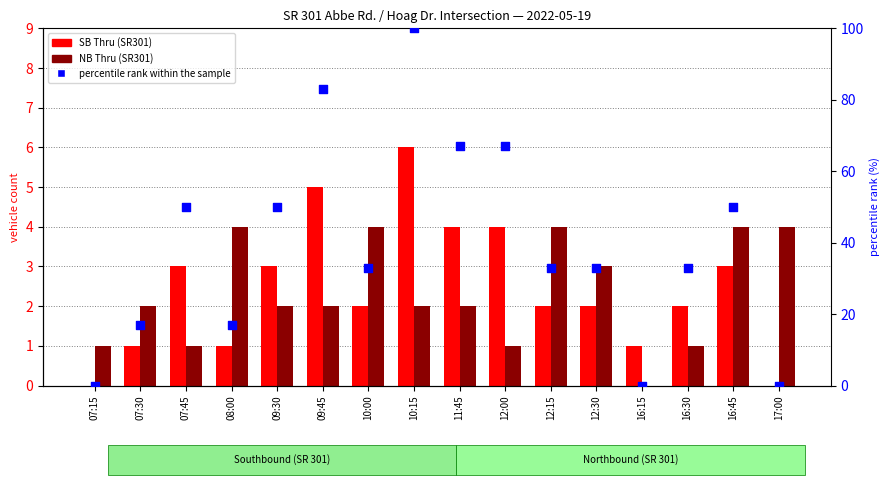

What is the total value across all series at 07:45?

54